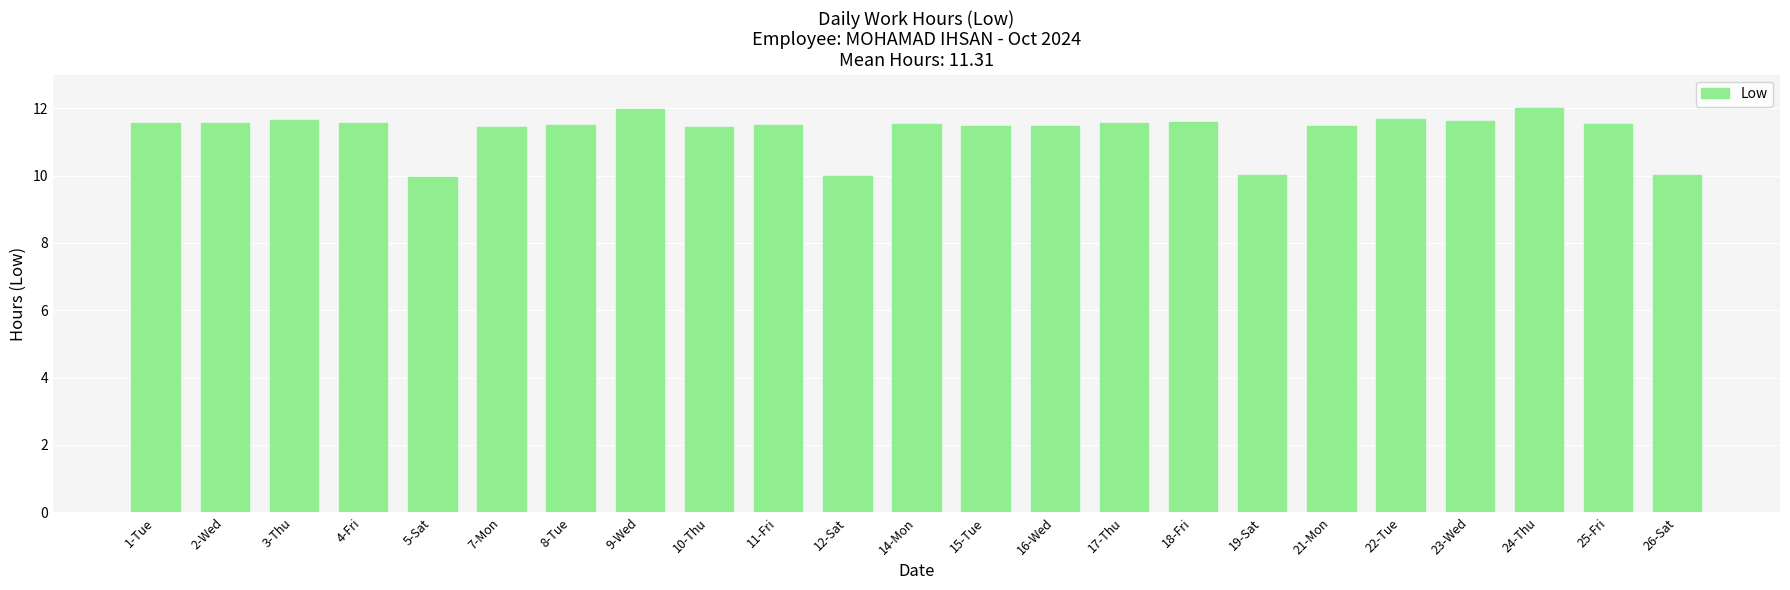

Are the bars horizontal?

No